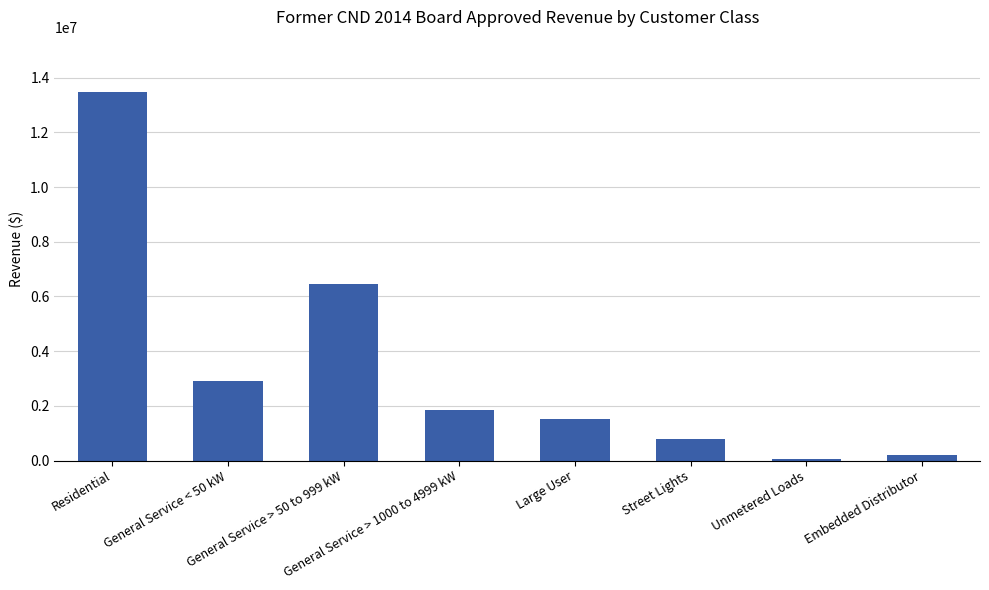

Which category has the lowest value across all series?

Unmetered Loads